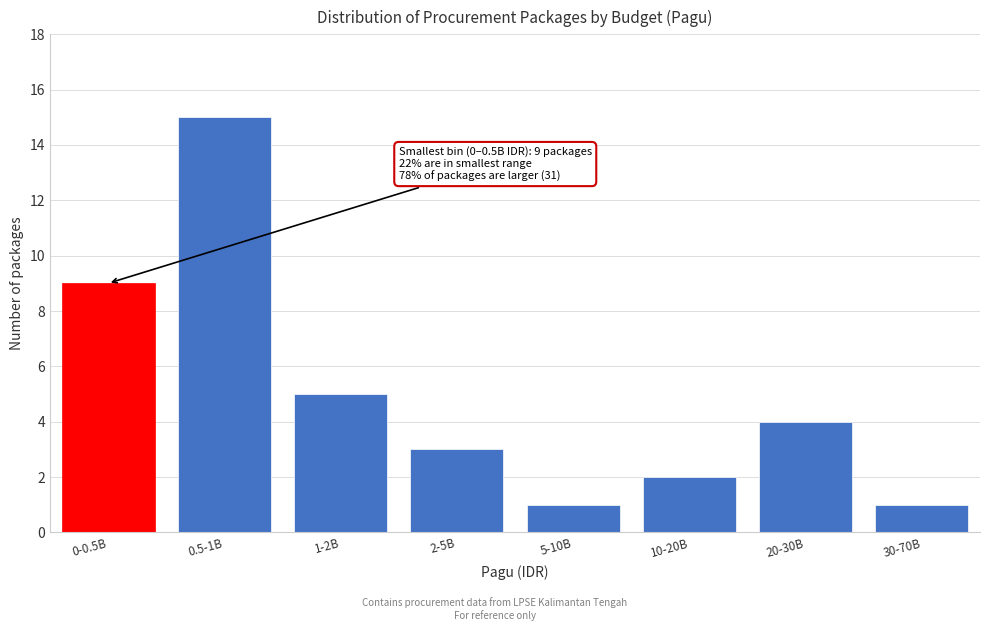

Reading left to right, transcribe all the data shown in this chart.

0-0.5B=9	0.5-1B=15	1-2B=5	2-5B=3	5-10B=1	10-20B=2	20-30B=4	30-70B=1